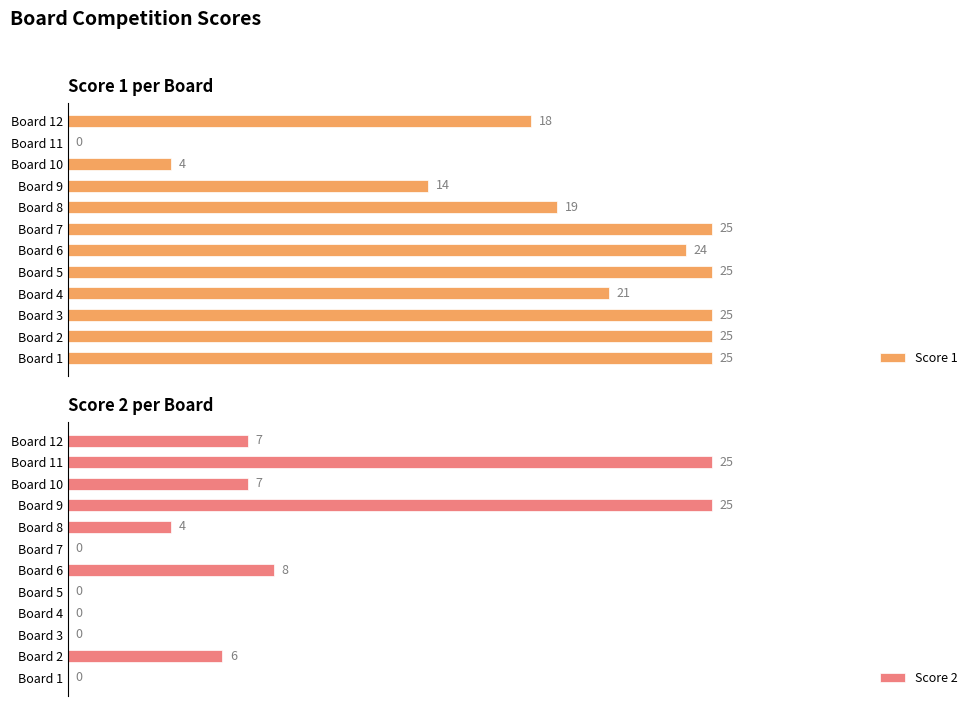

What is the sum of all Score 1 values?

225